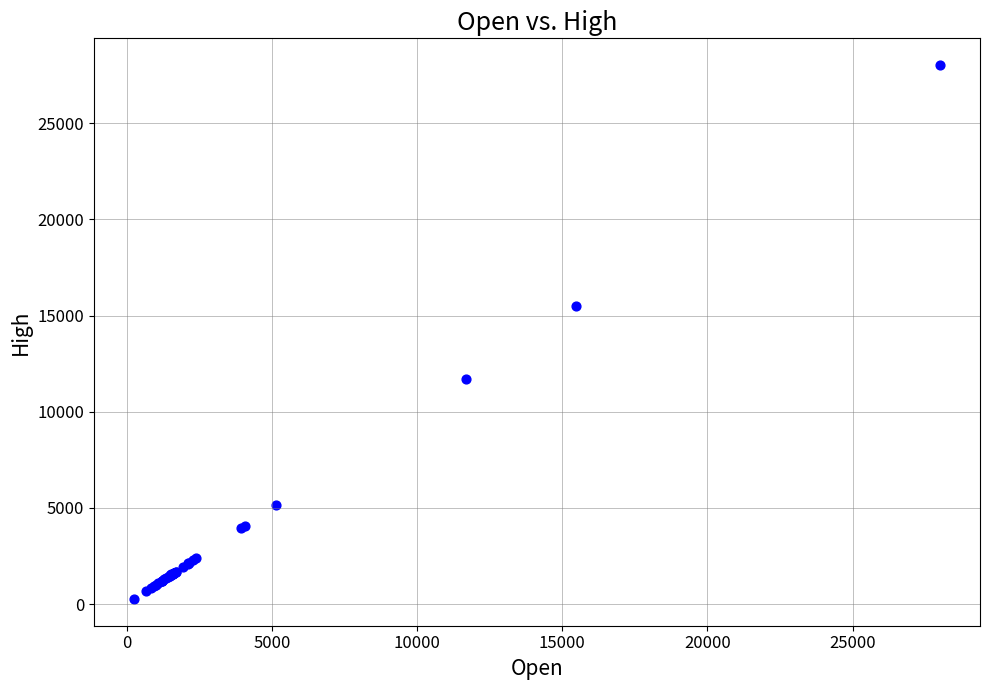

What Y value in the scatter plot is closest to 14145?

15492.9